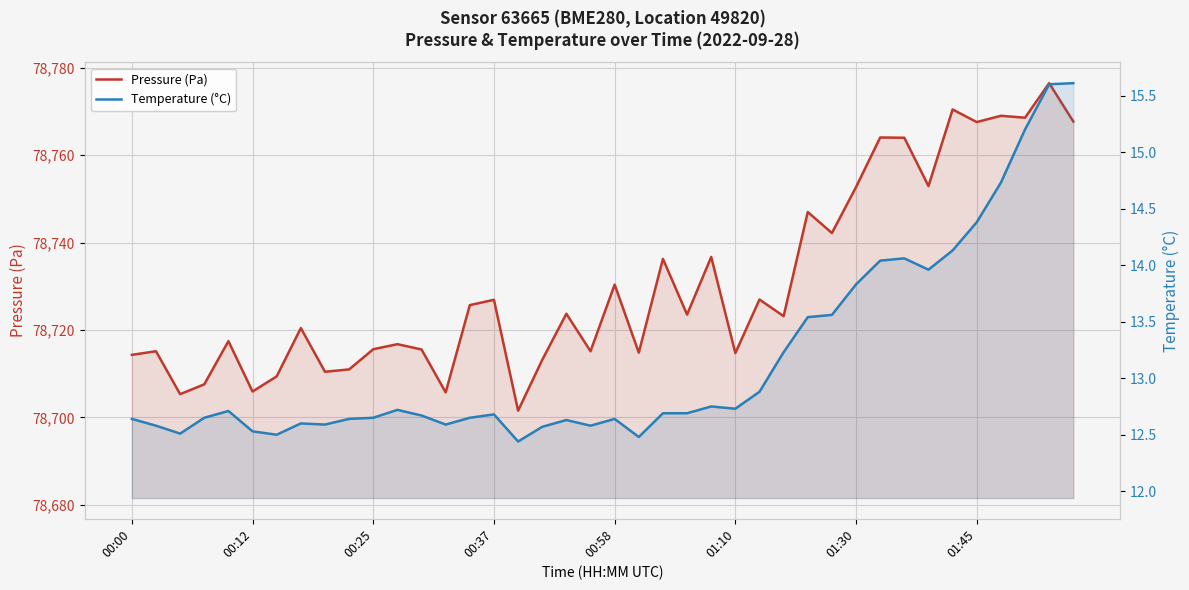

How many interior local valleys does the Pressure (Pa) series have?

14